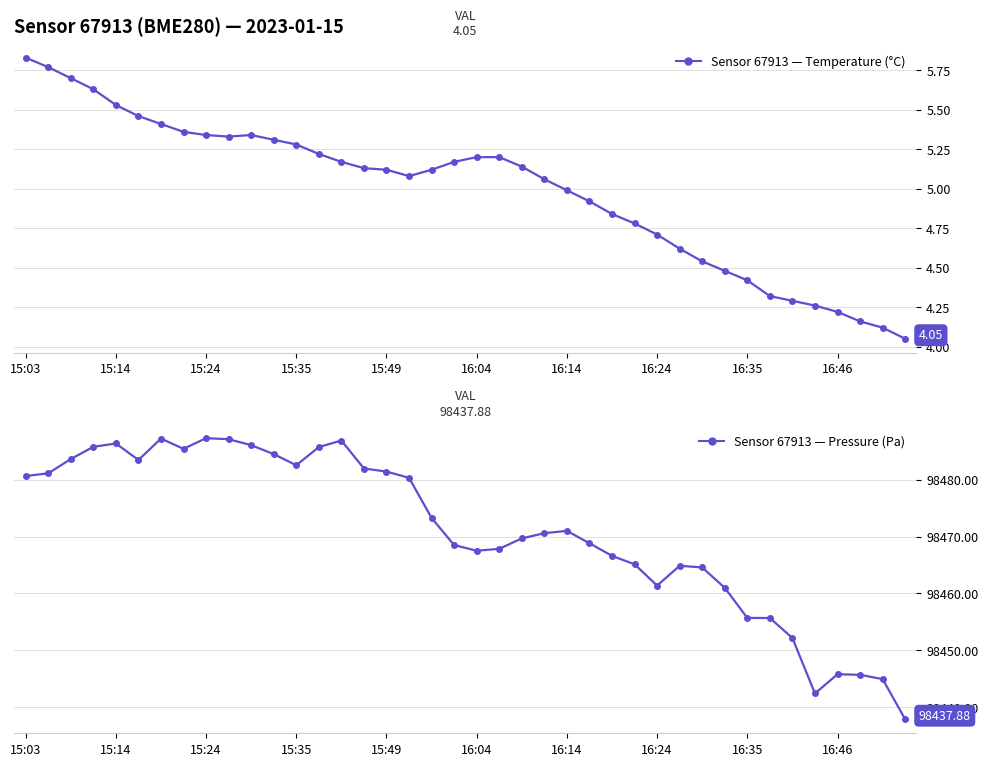

List the series in order of their peak value, lowest first.

Temperature (°C), Pressure (Pa)